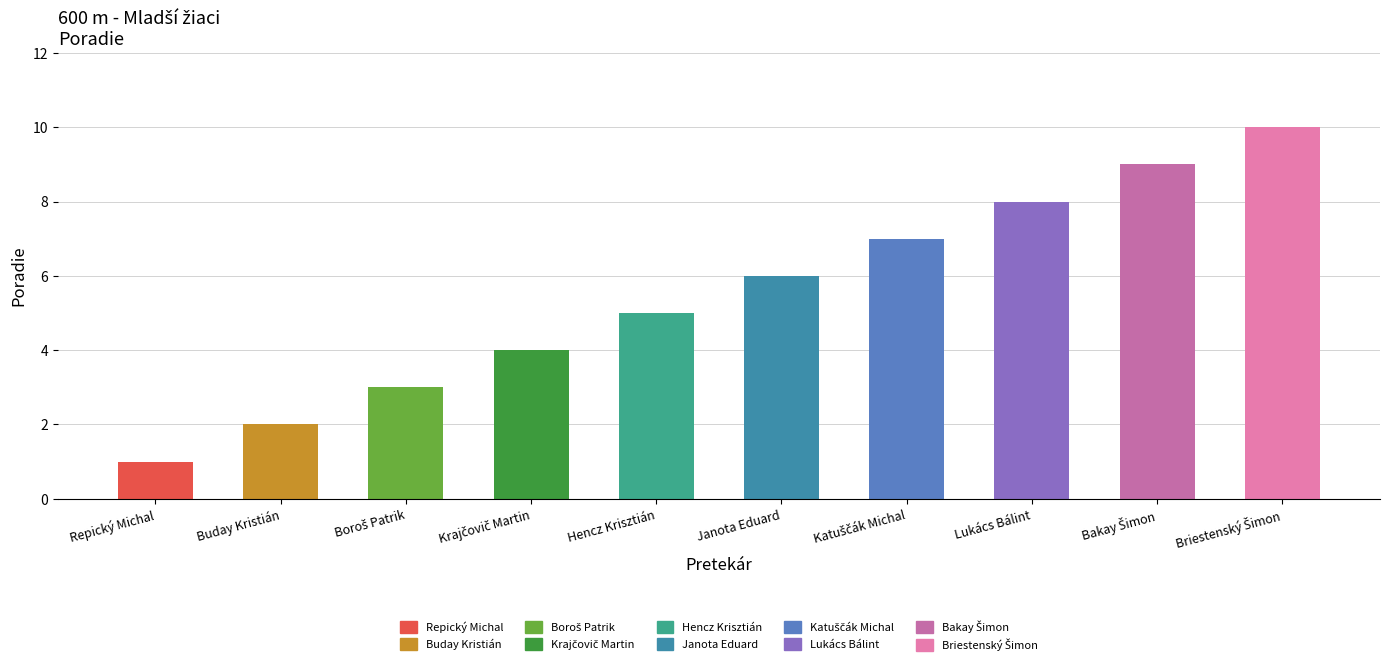

At which label is the value closest to 5?

Hencz Krisztián